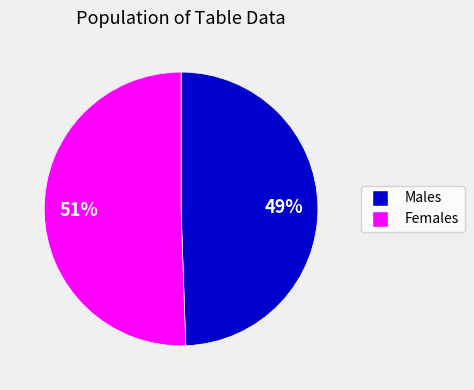

Is there any slice that represents more than half of the pie?

Yes